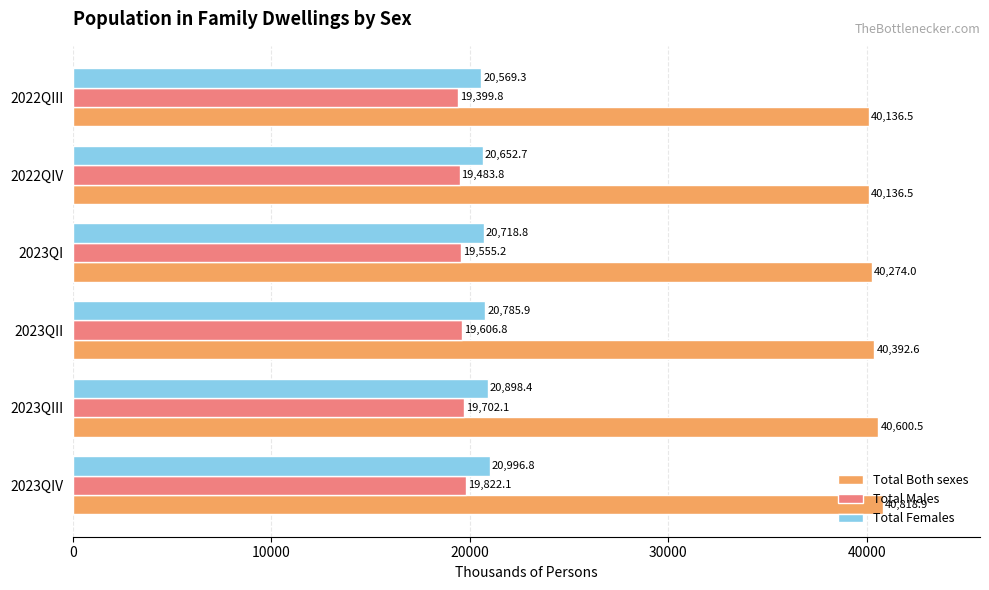

What is the maximum value for Total Females?

20996.8